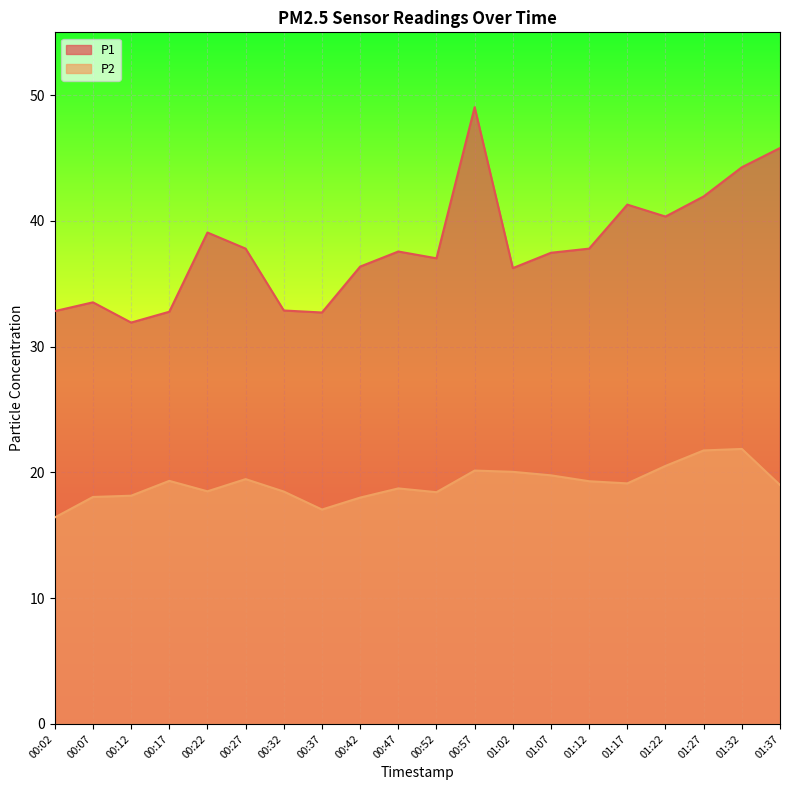

How many data points in P2 are above 19?

10